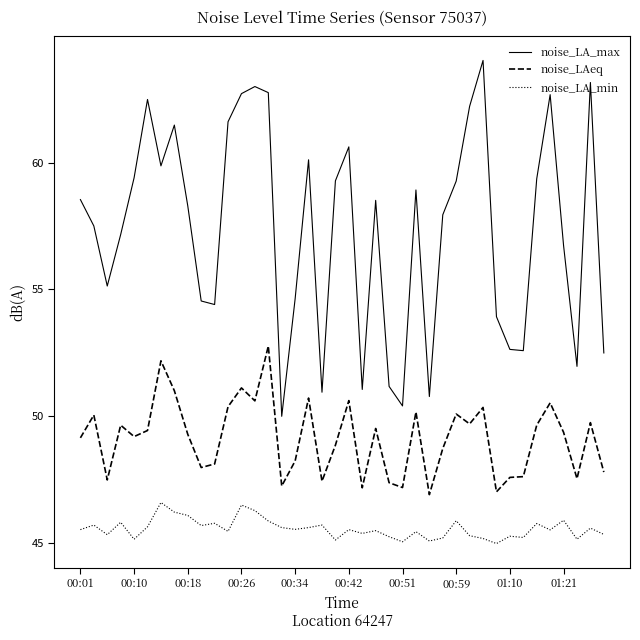

What is the average value of the noise_LA_max series?

57.4